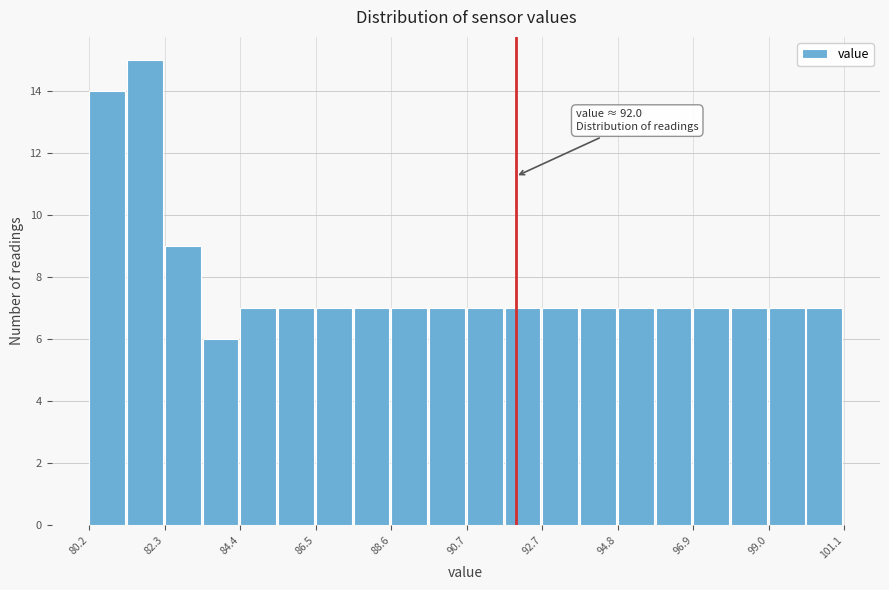

Read against the x-axis, roughly where is the centre of the tallest bar?

81.5